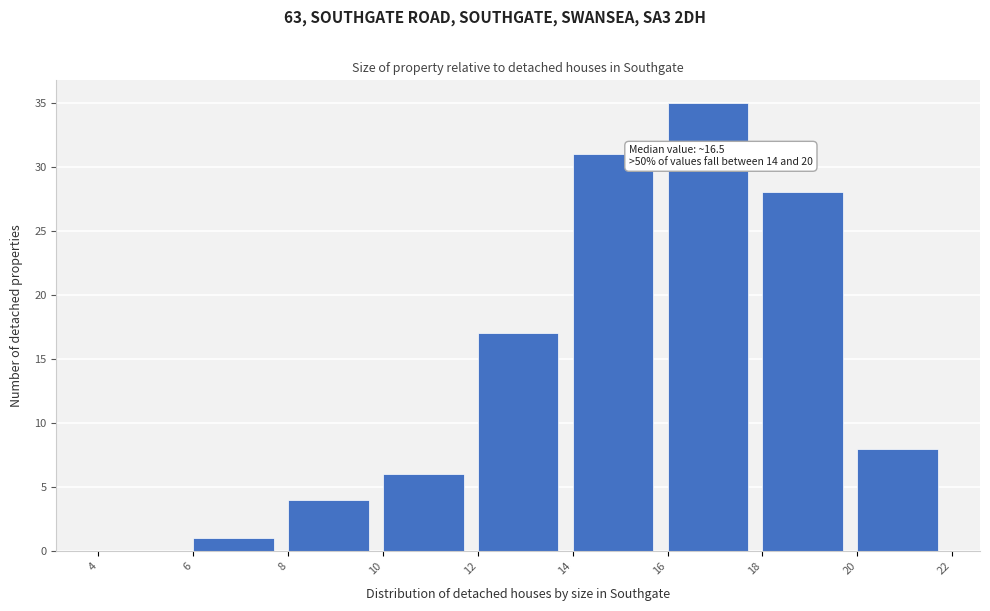

Which range on the x-axis has the tallest bar?

16 to 18